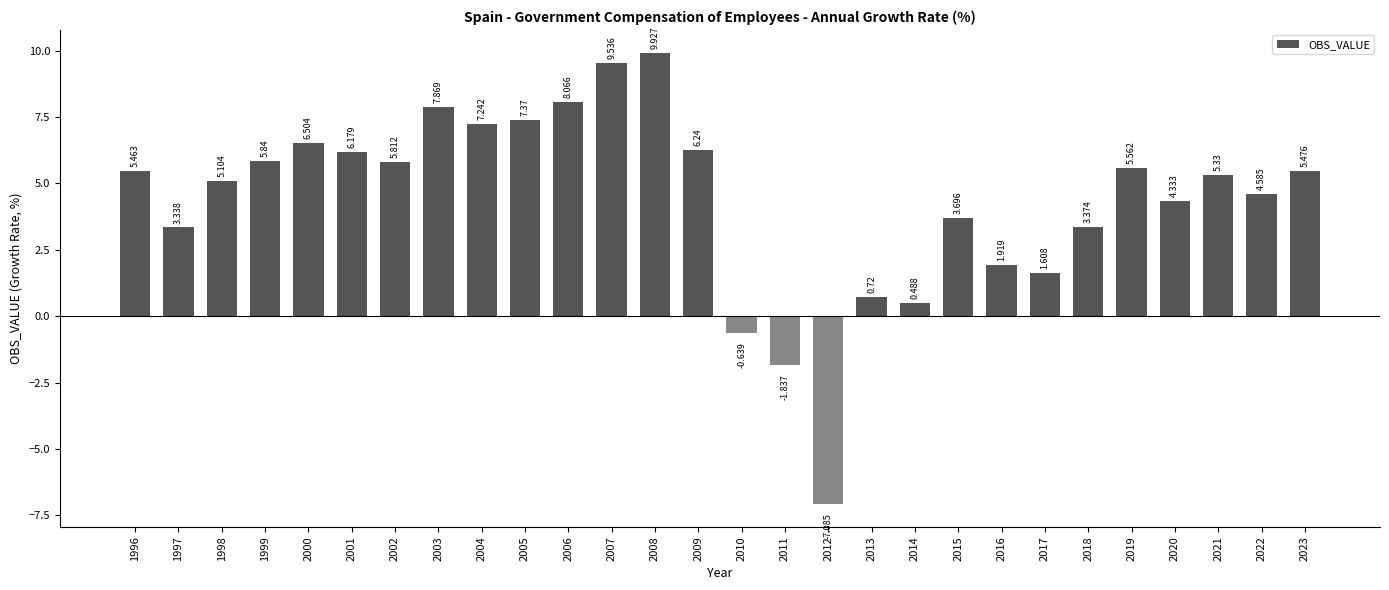

What is the sum of the values at 2019 and 2003?

13.4